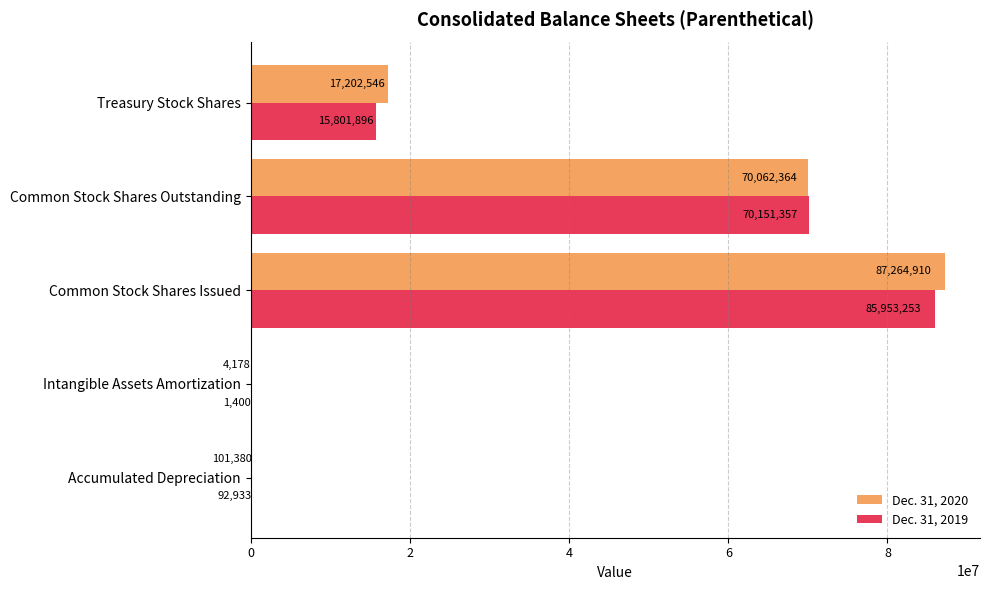

What is the maximum value shown in the chart?

87264910